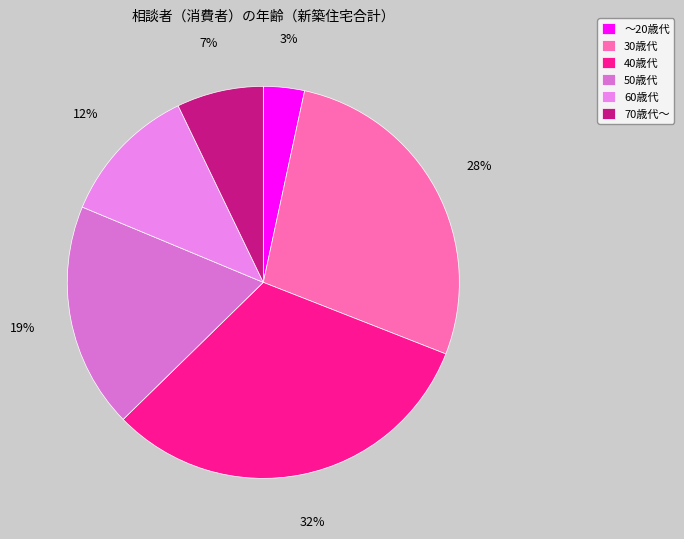

True or false: 50歳代 accounts for 19% of the total.

True